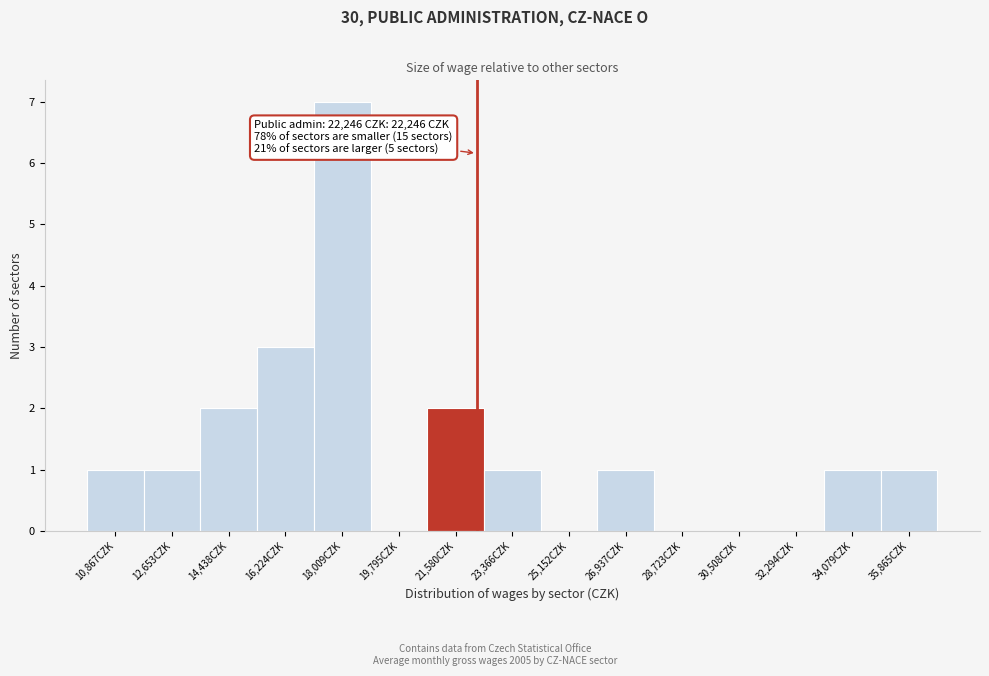

Which range on the x-axis has the tallest bar?

17200 to 19000